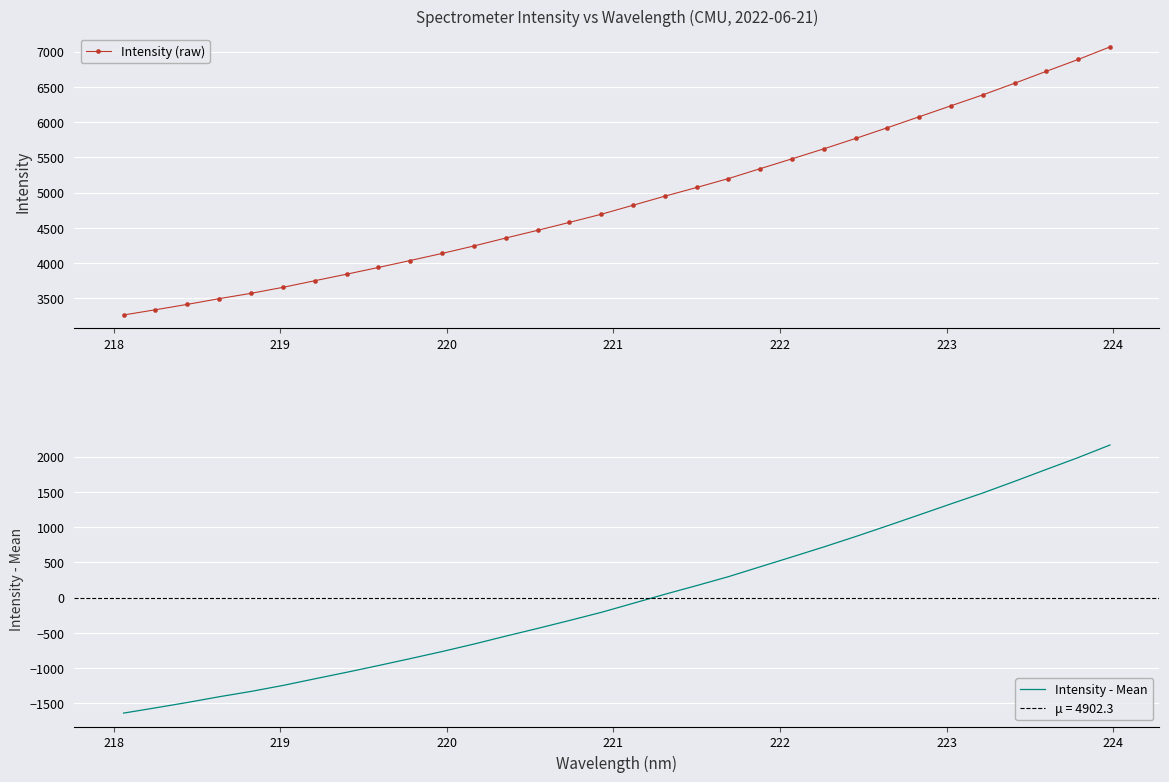

What is the highest value of the Intensity (raw) series?

7065.7